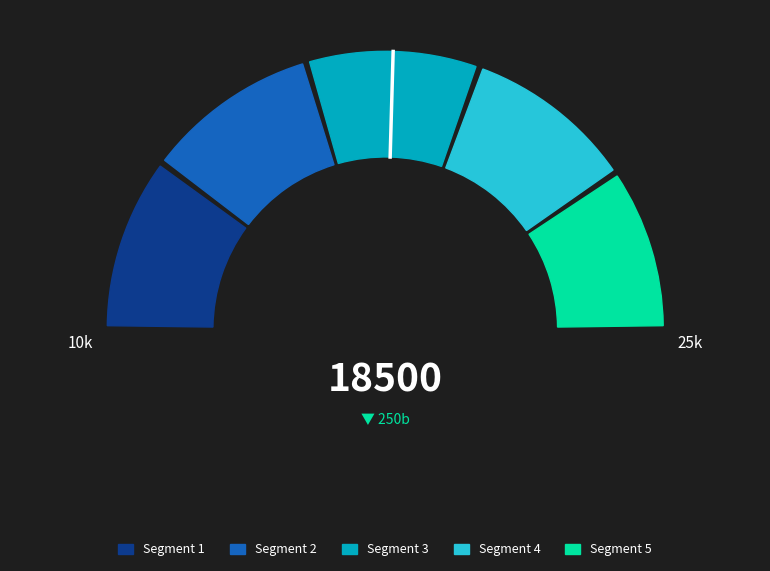

Is Combined Authorities: Lancashire the majority of the pie?

No